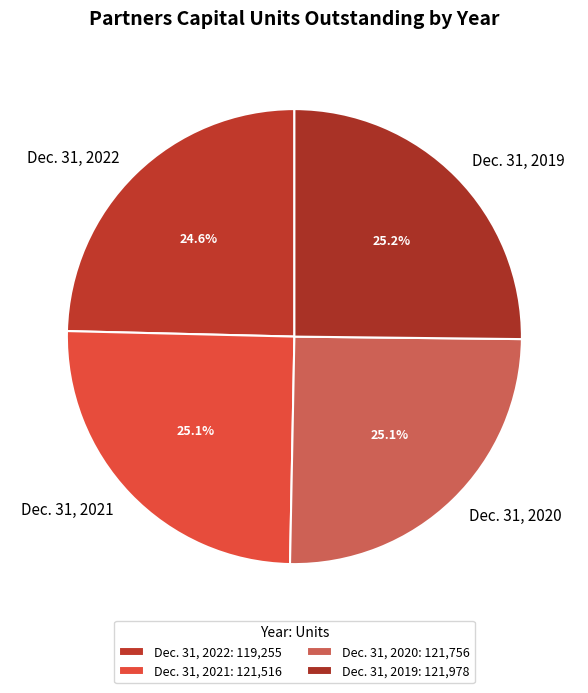

Approximately how many times larger is the value at Dec. 31, 2022 compared to Dec. 31, 2020?

1.0